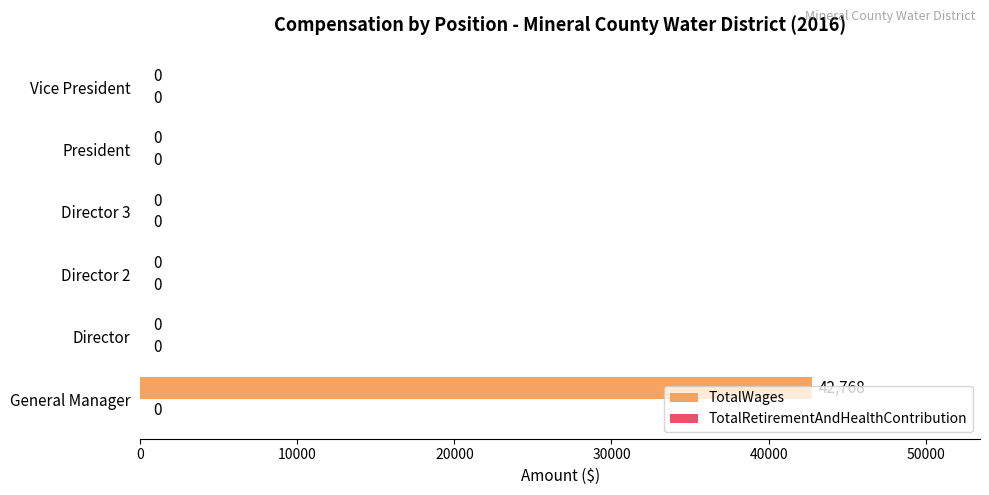

Between Vice President and General Manager, which is larger?

General Manager